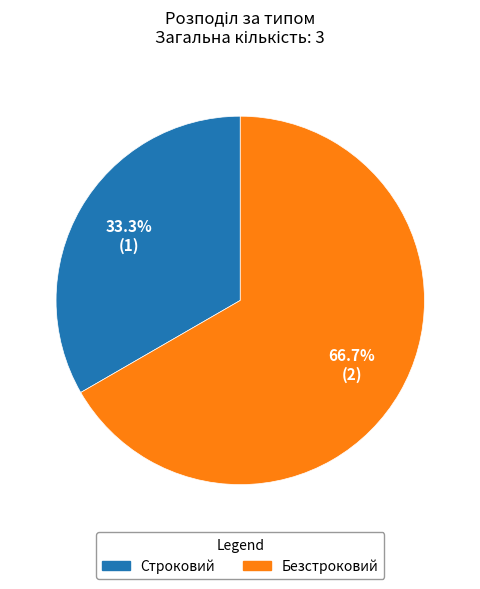

Is it true that Безстроковий is 61% of the pie?

False